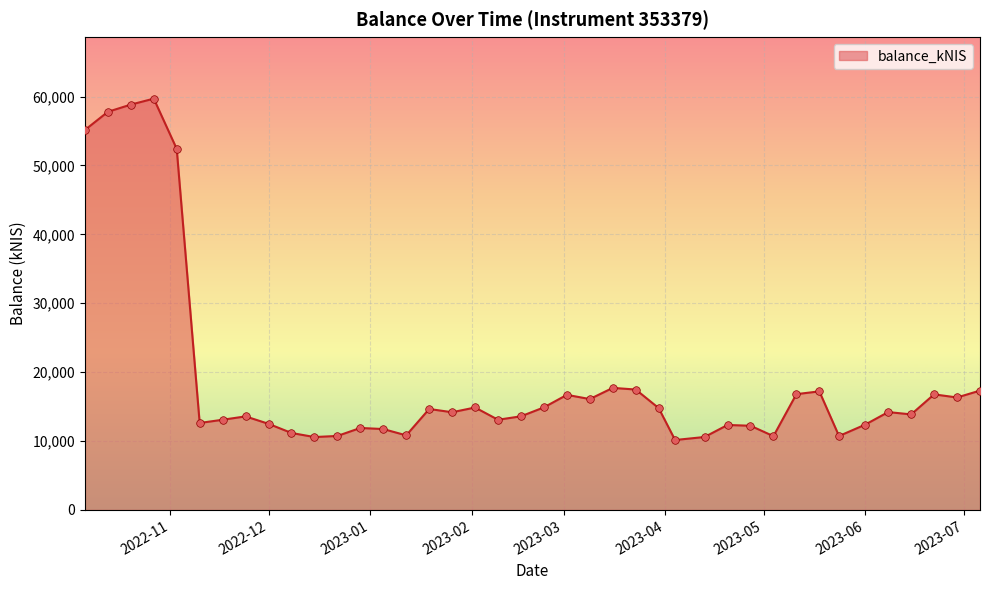

What is the difference between the maximum and minimum values?

49549.4